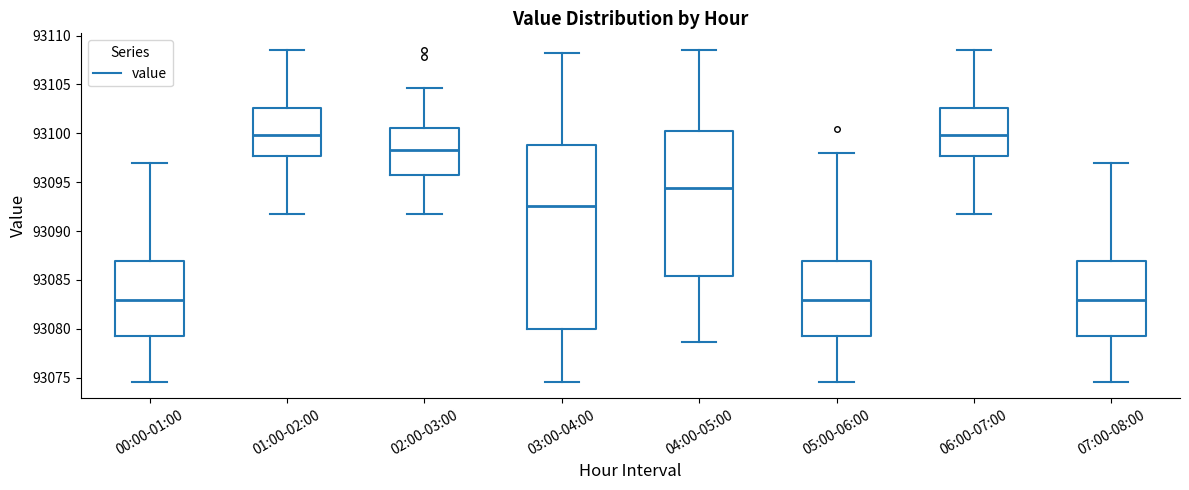

Which box is the tallest, from its lower edge to its upper edge?

03:00-04:00